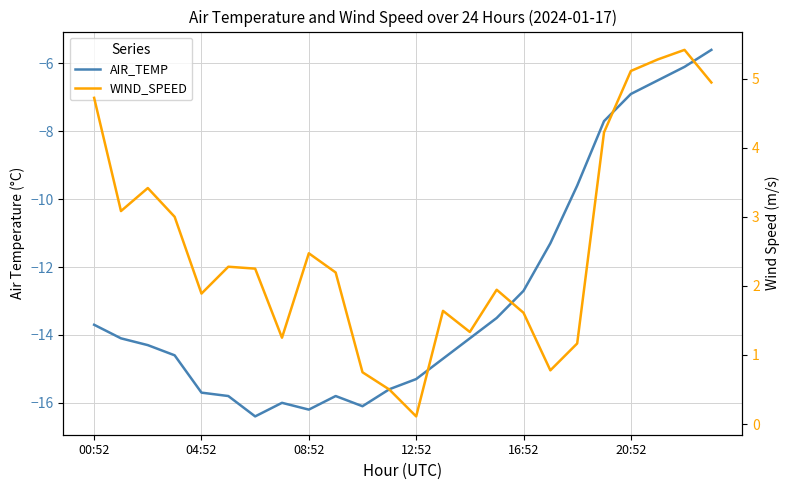

Where is AIR_TEMP nearest to the value -11?

17